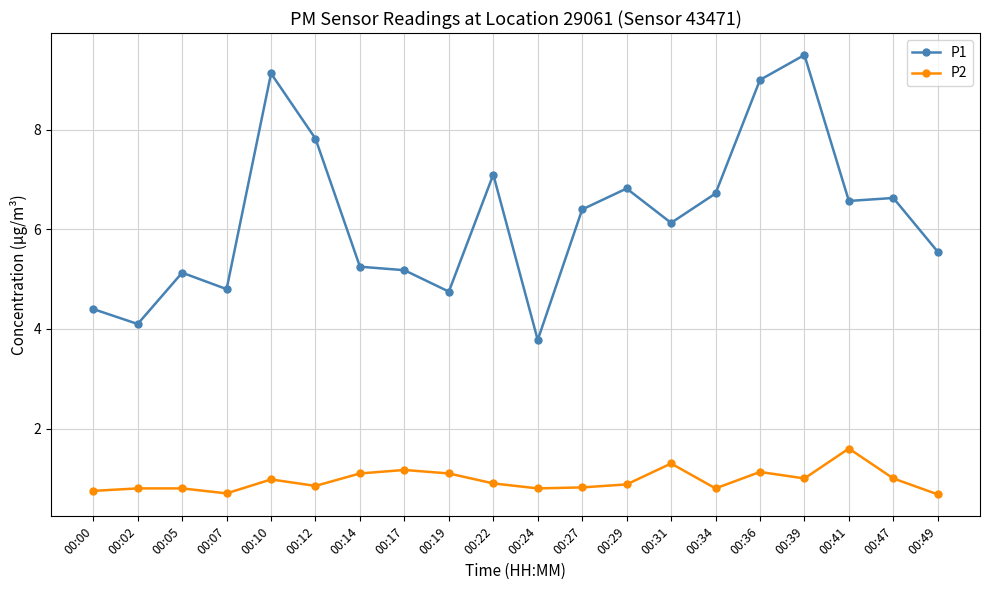

Where is P1 nearest to the value 6?

00:31